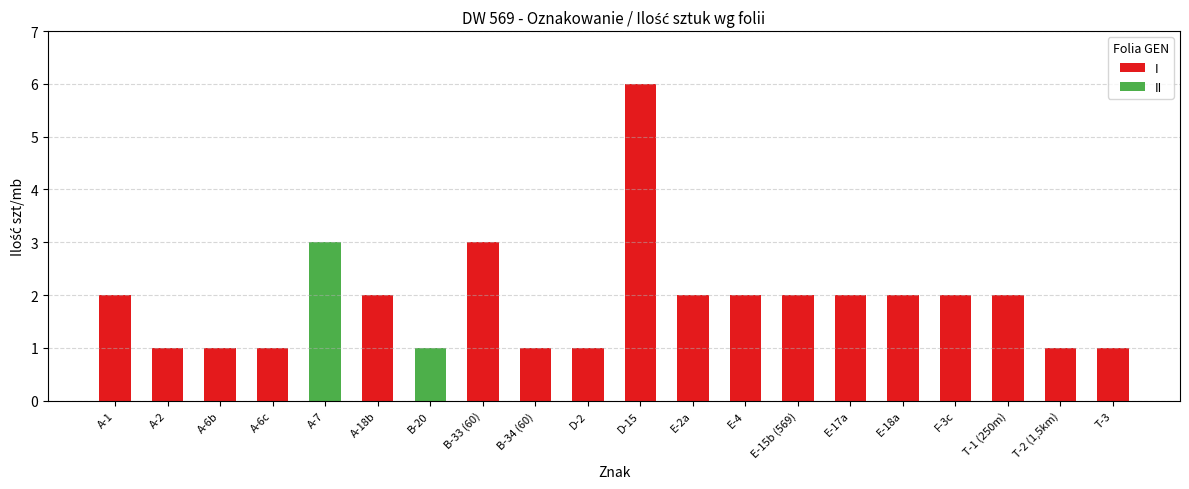

What is the total value across all series at A-6b?

1